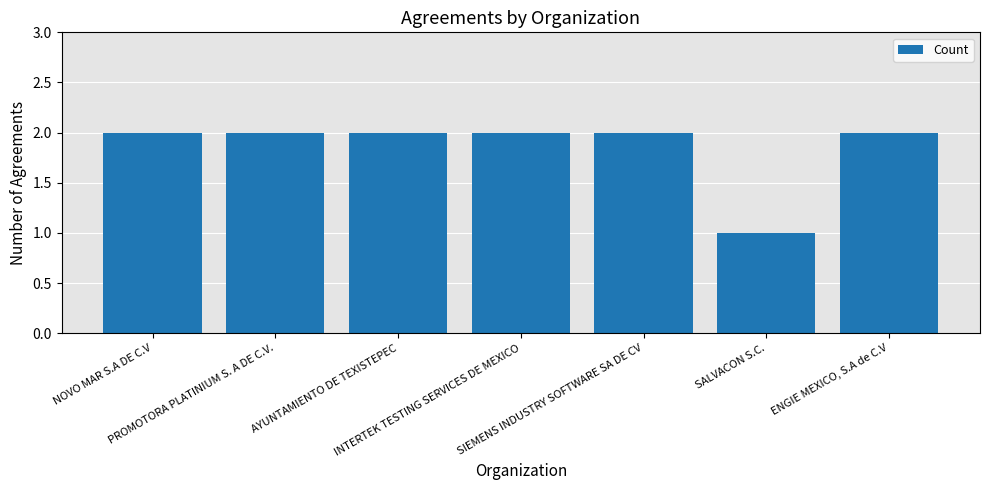

How many distinct data groups are displayed?

1